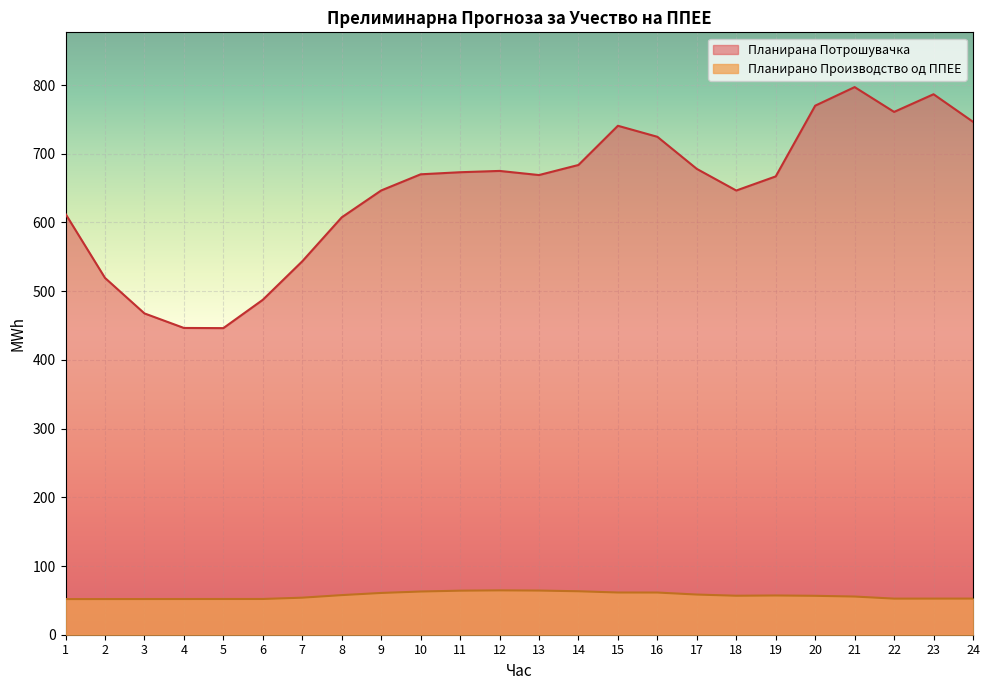

What are all the series names shown in the legend?

Планирана Потрошувачка, Планирано Производство од ППЕЕ